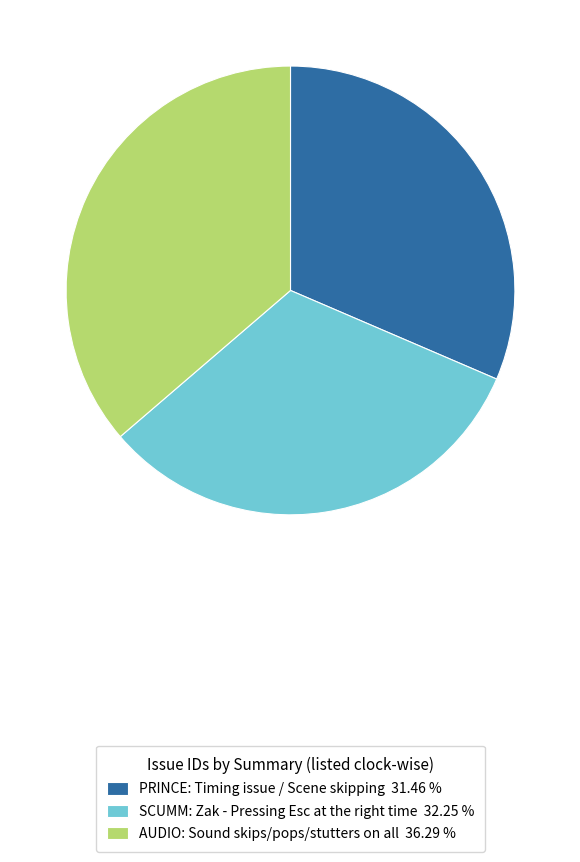

Does PRINCE: Timing issue / Scene skipping 31.46 % account for over 50% of the chart?

No